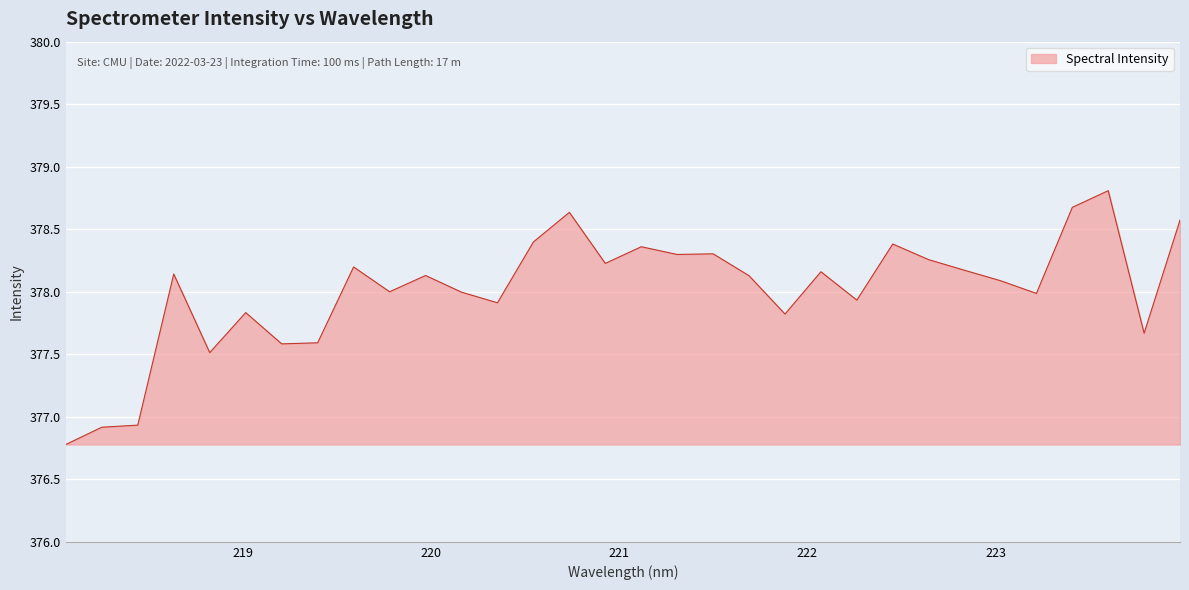

What is the greatest value displayed?

378.8